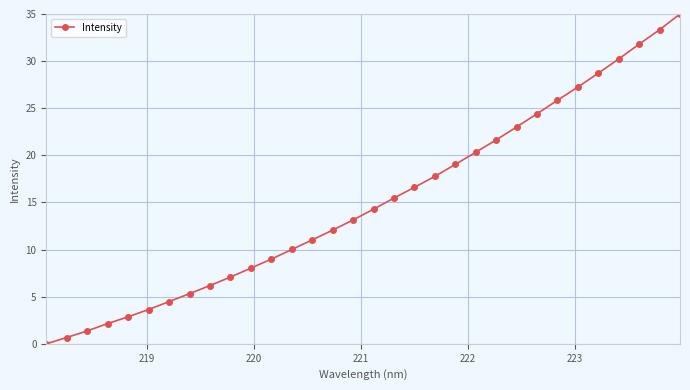

What is the maximum value shown in the chart?

35.0